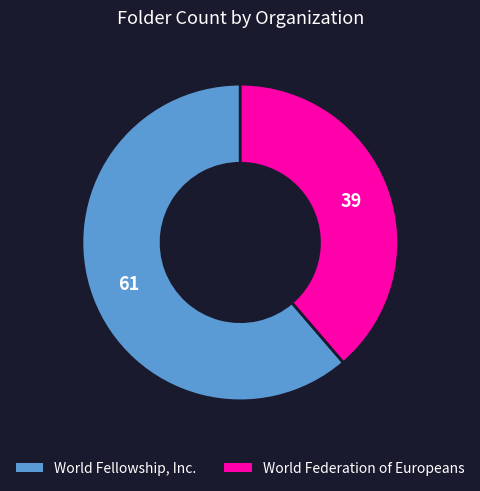

Is the sum of World Federation of Europeans and World Fellowship, Inc. greater than half?

Yes